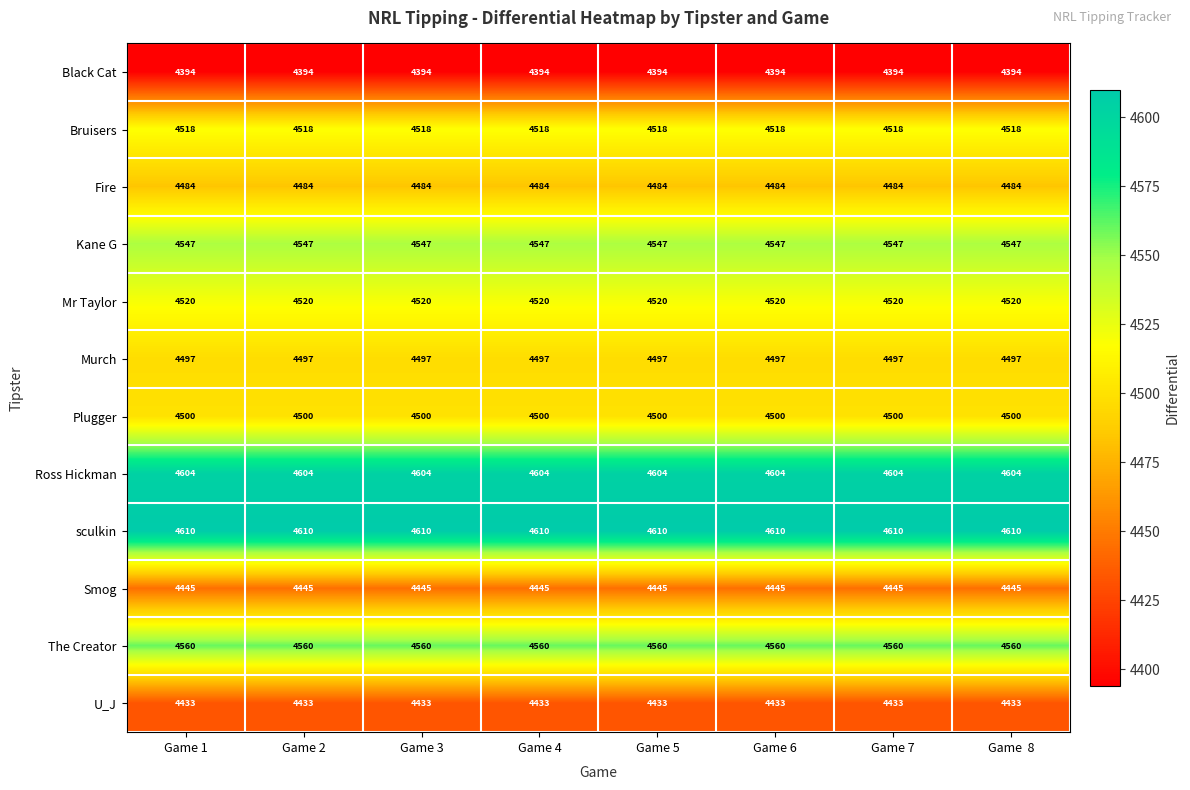

What is the total value across all series at Game 2?

54112